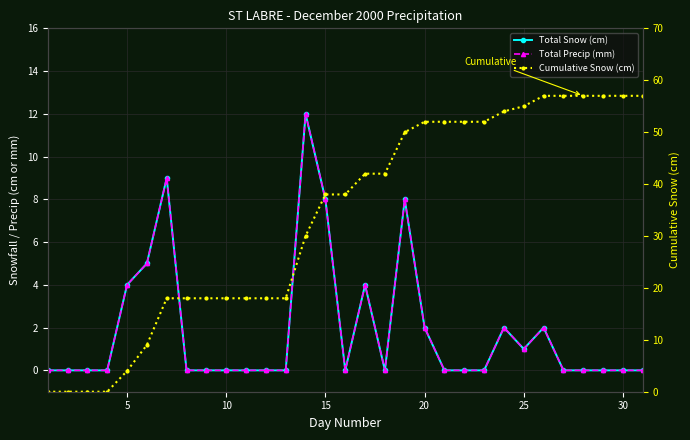

The Total Snow (cm) series shows -4 at 17. True or false?

False